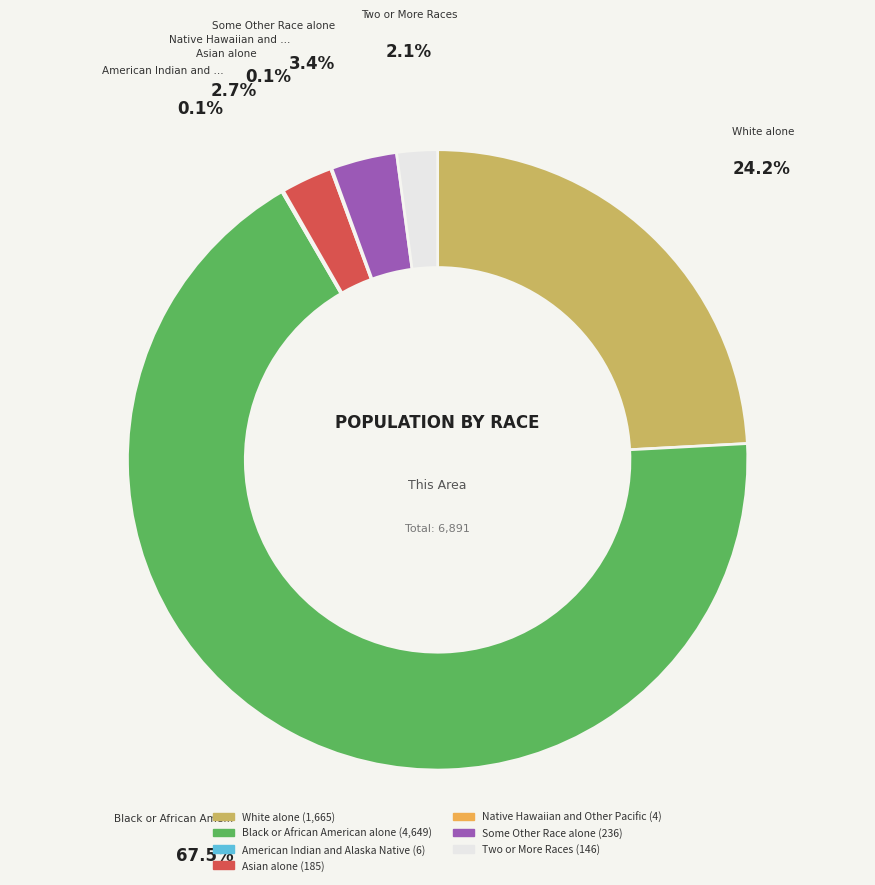

How many slices are in this pie chart?

7